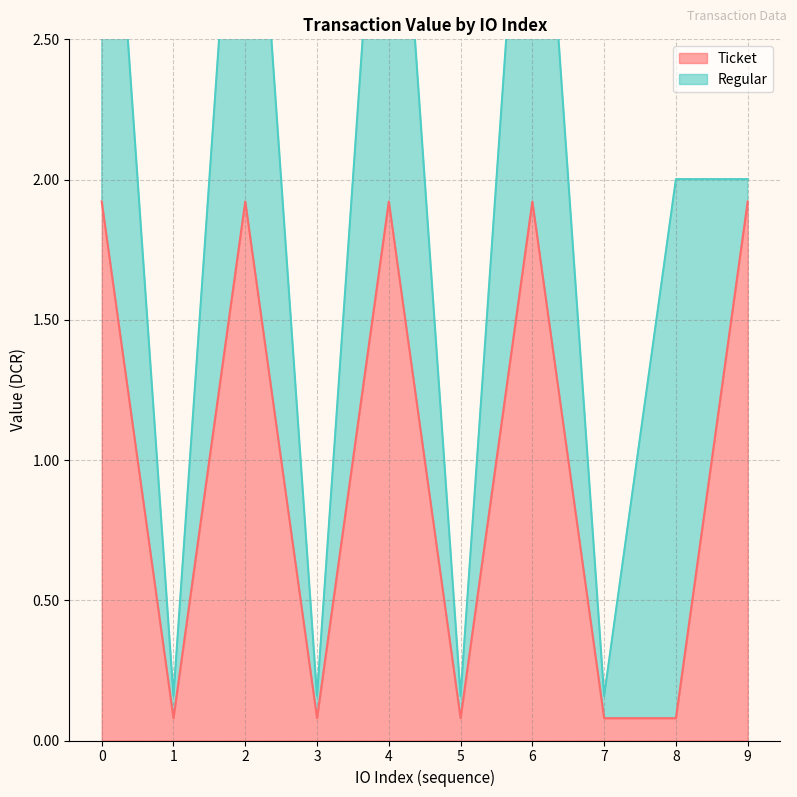

Is it true that Ticket equals 0.1 at 8?

True